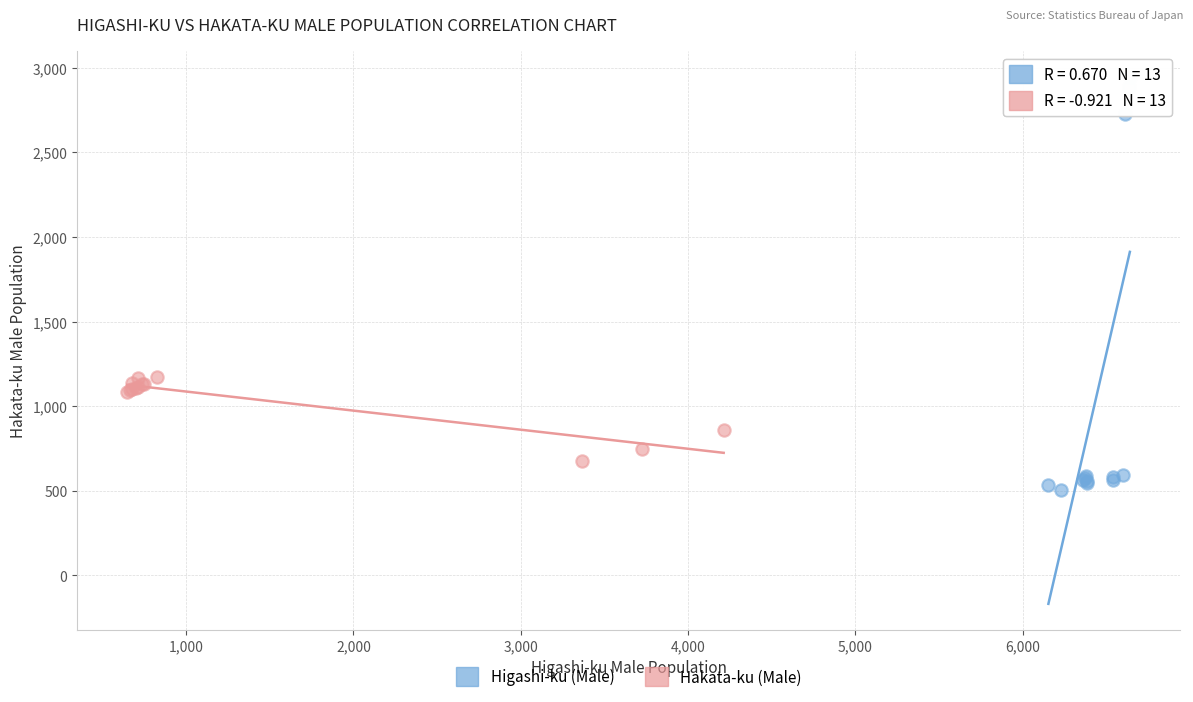

Which series contains the highest Y value?

Higashi-ku (Male)